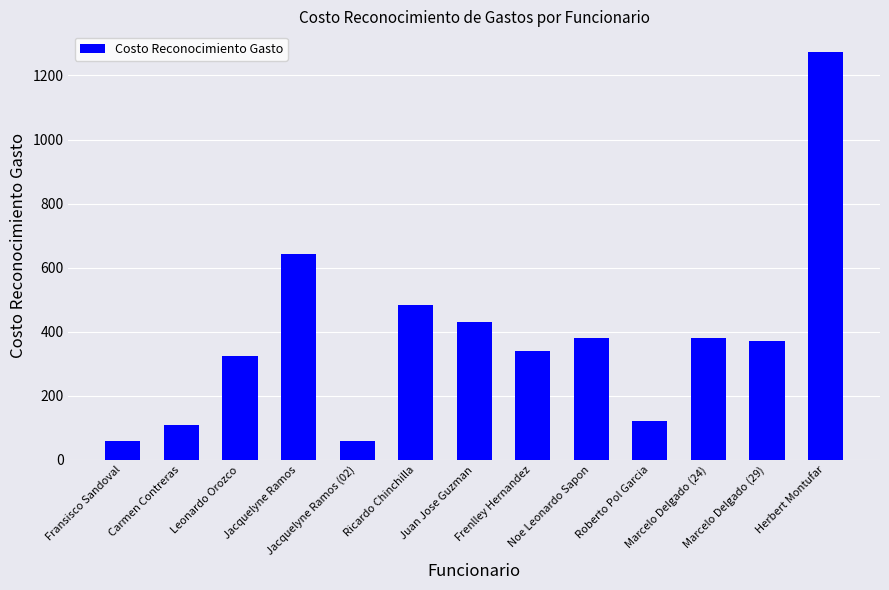

What is the approximate value at Juan Jose Guzman?

431.8